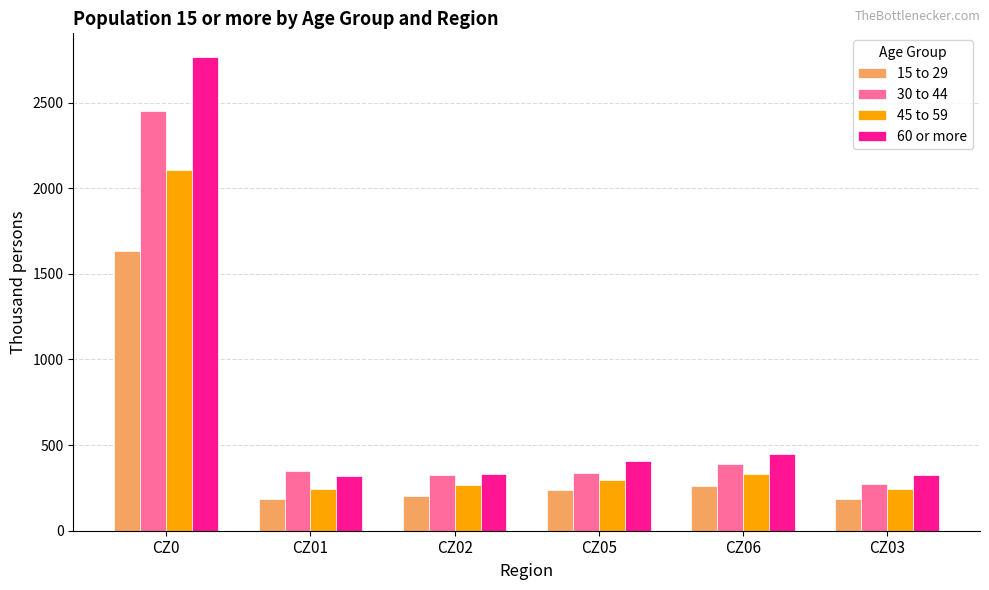

The 15 to 29 series shows 315.0 at CZ03. True or false?

False